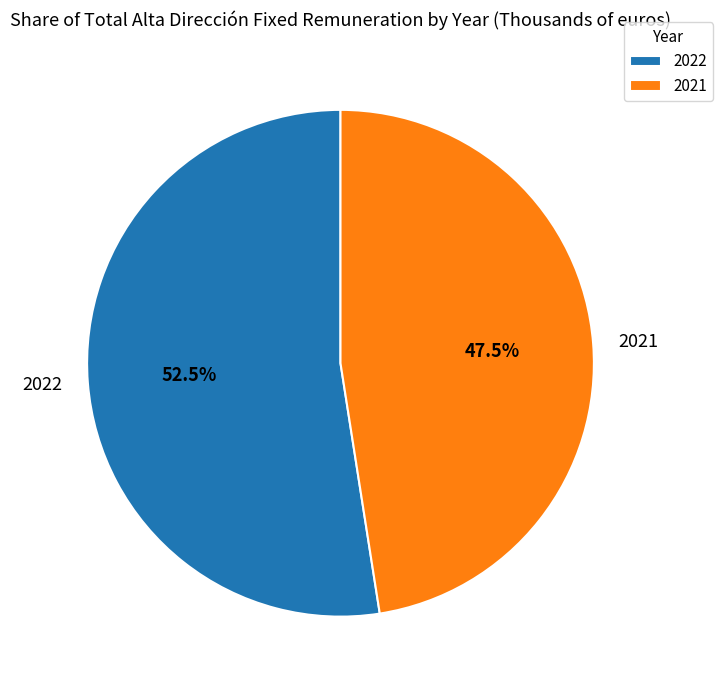

Do 2022 and 2021 together represent more than half of the pie?

Yes